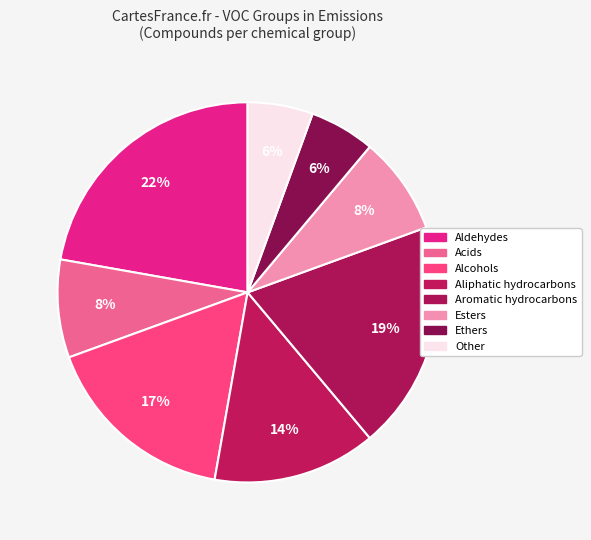

To the nearest percent, what is the average slice percentage?

12%